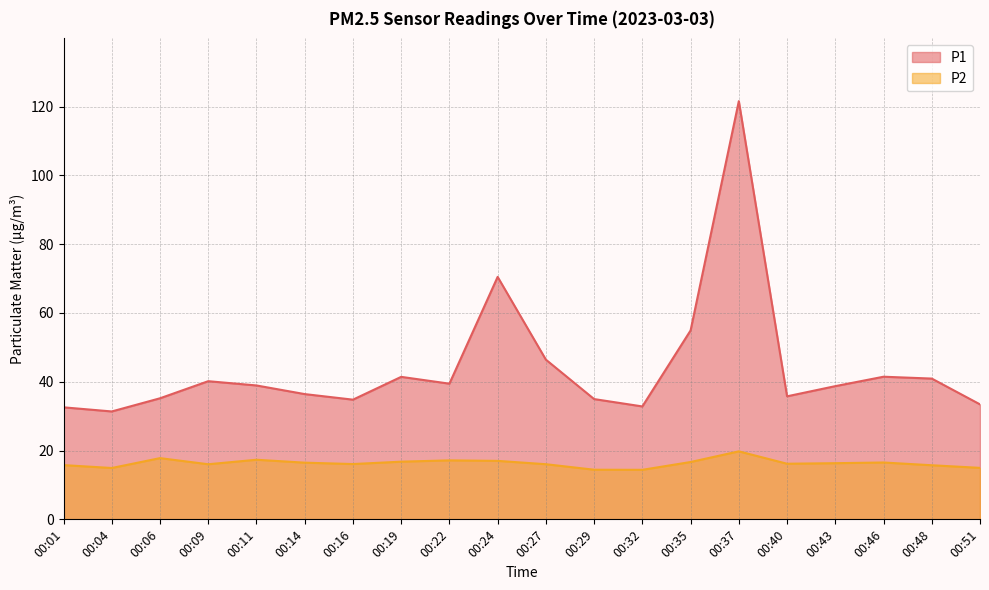

The P1 series shows 22.8 at 00:51. True or false?

False